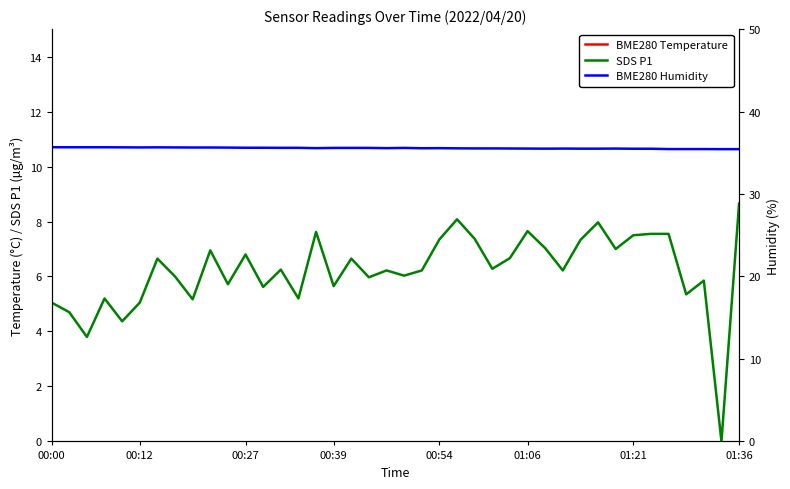

True or false: SDS P1 has a value of 7.3 at 00:54.

True